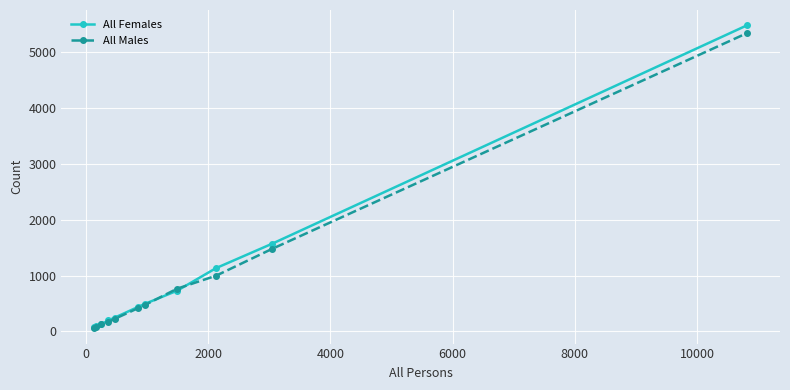

Which series has the largest range (max minus min)?

All Females